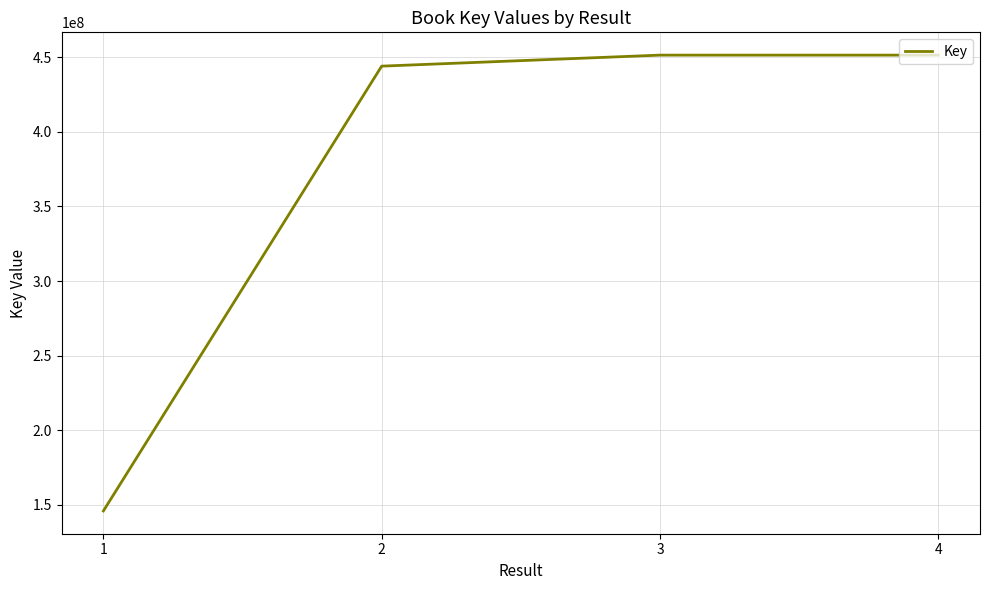

What is the difference between the maximum and second lowest values?

7386293